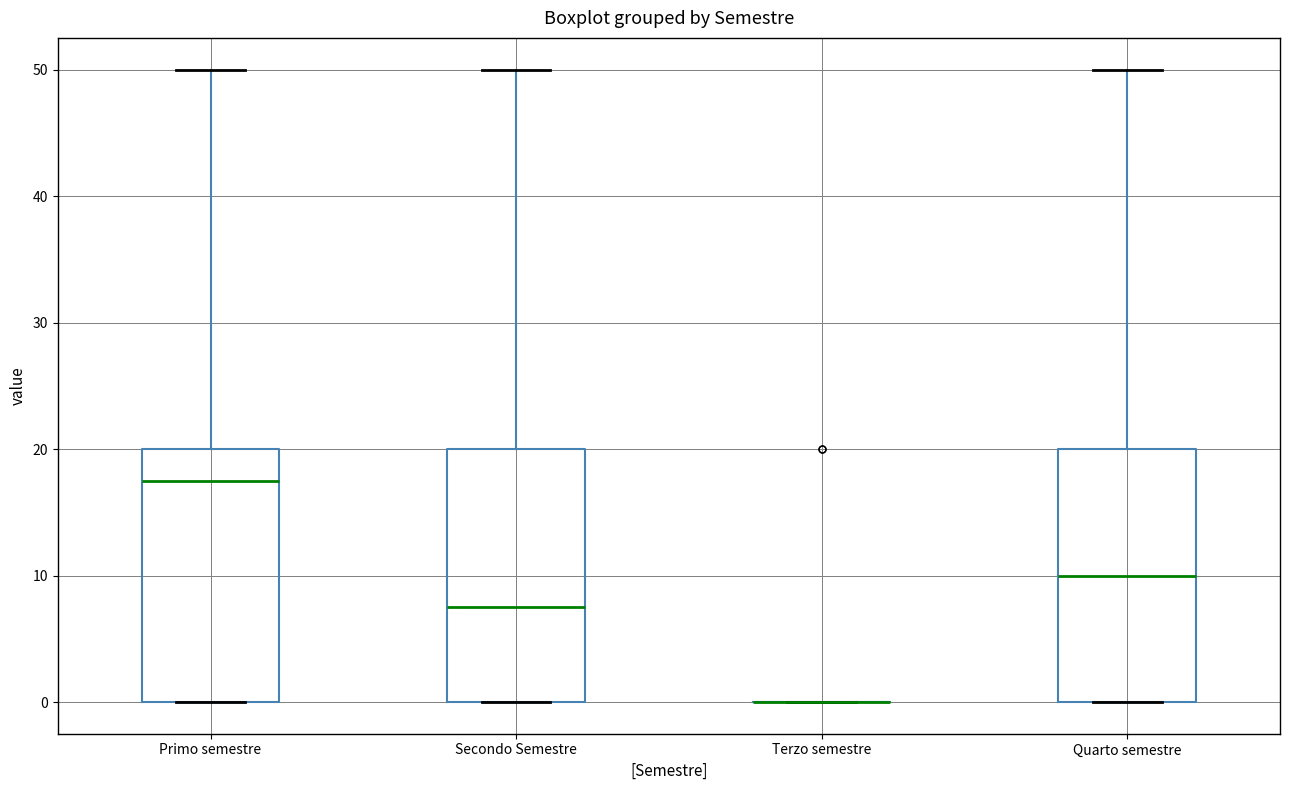

Reading left to right, read every box against the y-axis: the position of its median line, the range the box covers, and the ends of its whiskers. The values are not printed on the chart, so give them approximately, as read against the axis.

Primo semestre: median 18, box 0 to 20, whiskers 0 to 50
Secondo Semestre: median 8, box 0 to 20, whiskers 0 to 50
Terzo semestre: box collapsed to a line at 0, whiskers 0 to 0
Quarto semestre: median 10, box 0 to 20, whiskers 0 to 50